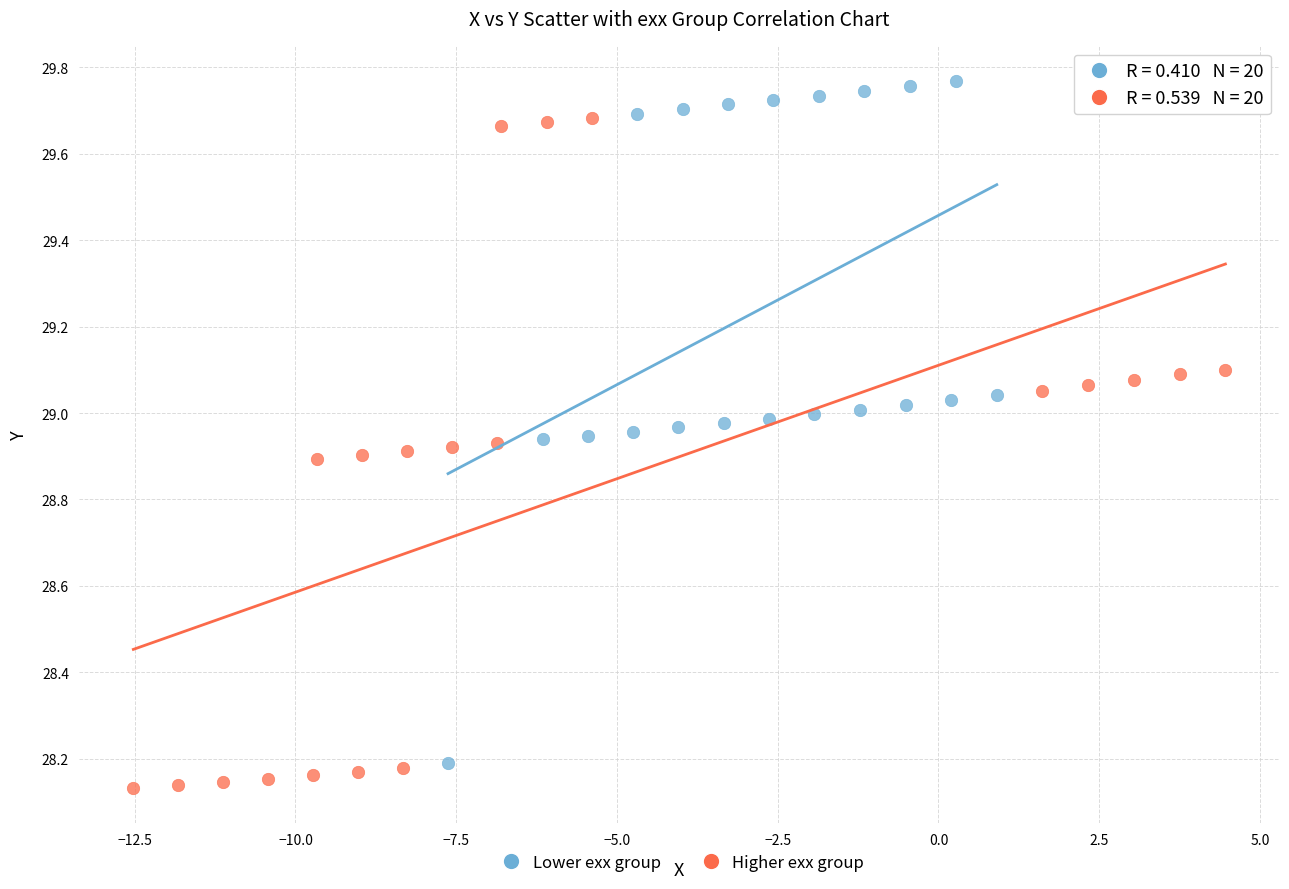

Which series contains the highest Y value?

Lower exx group